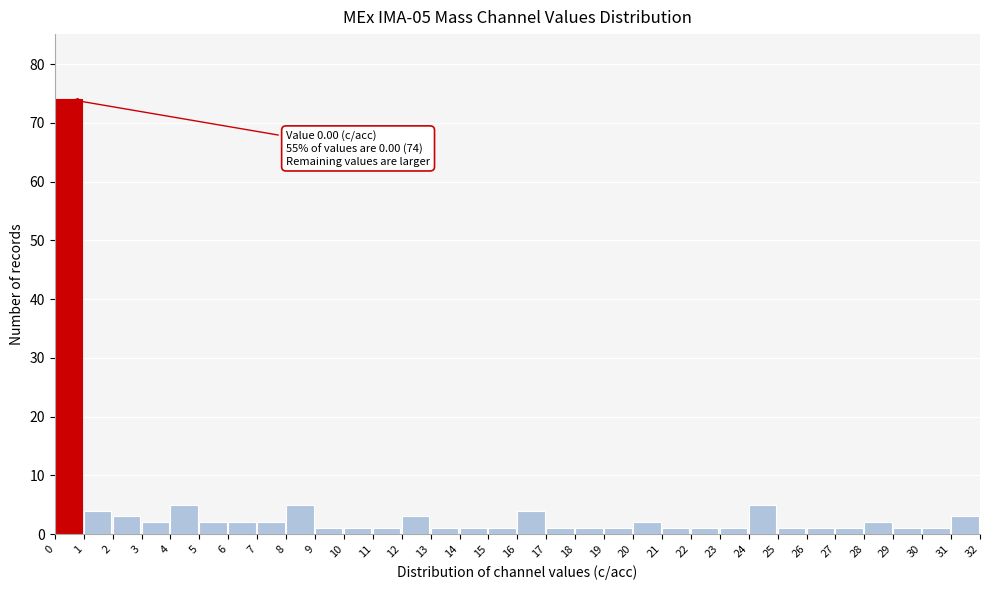

Which range on the x-axis has the tallest bar?

0 to 1